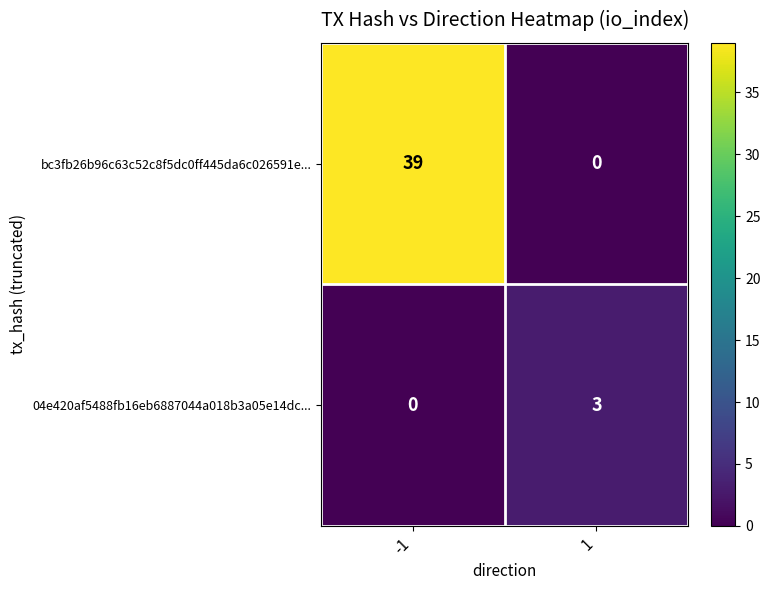

What is the average value of the bc3fb26b96c63c52c8f5dc0ff445da6c026591e... series?

20